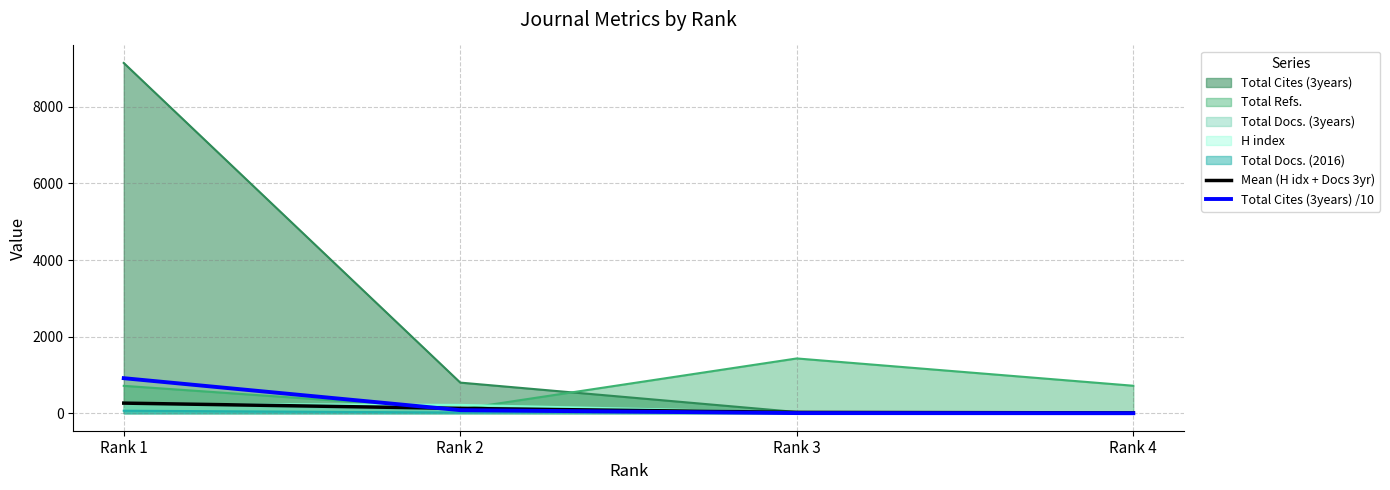

How many lines are shown in the chart?

7